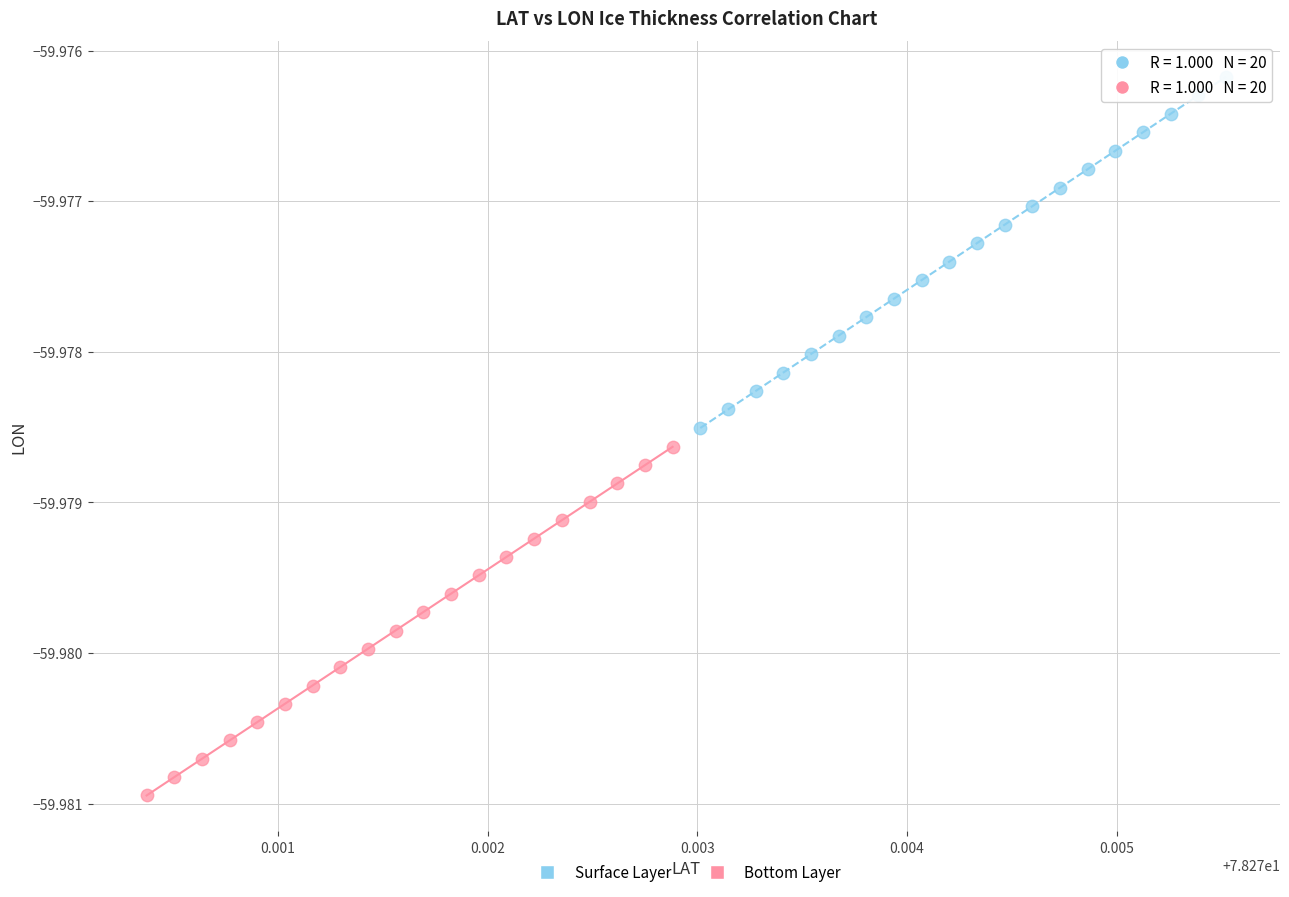

Which series contains the lowest Y value?

Bottom Layer